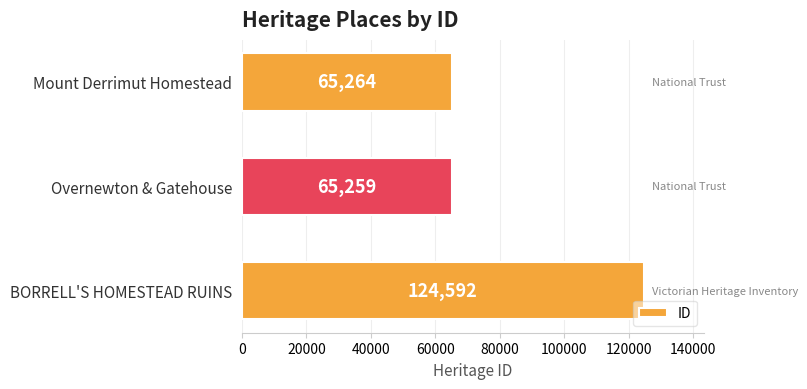

Where is the data nearest to the value 94925?

Mount Derrimut Homestead